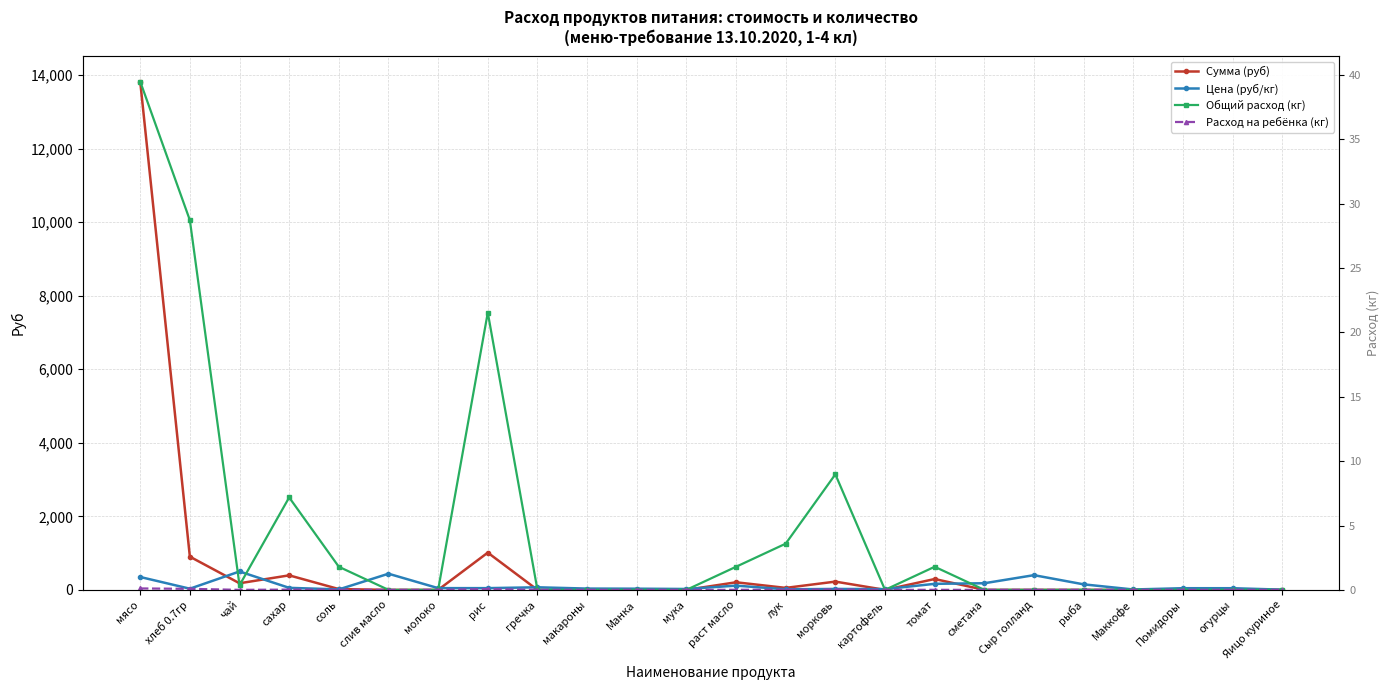

What is the label of the 19th point from the right?

слив масло